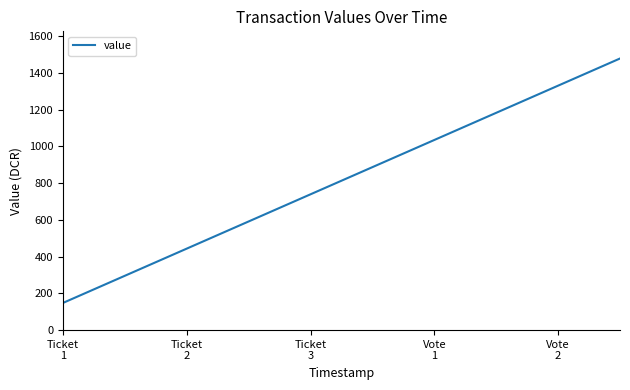

What is the difference between the maximum and minimum values?

1330.2